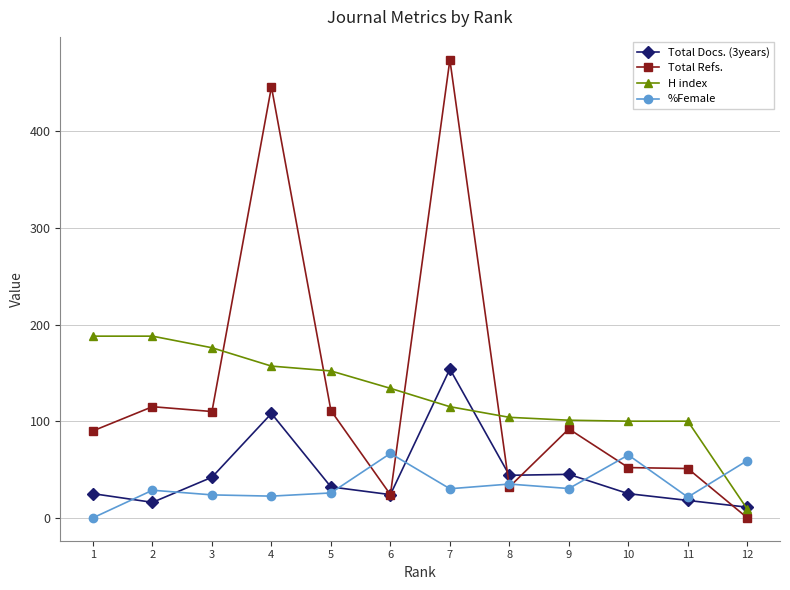

True or false: H index and %Female cross at least once.

True